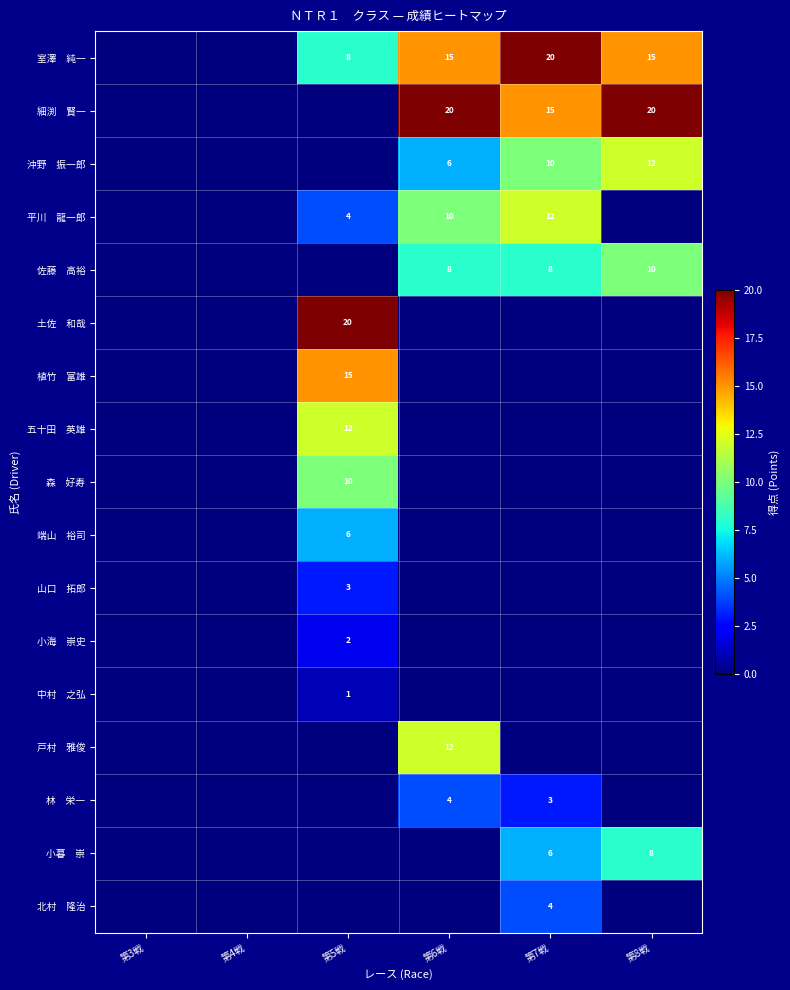

Is it true that 五十田 英雄 equals 0 at 第3戦?

True